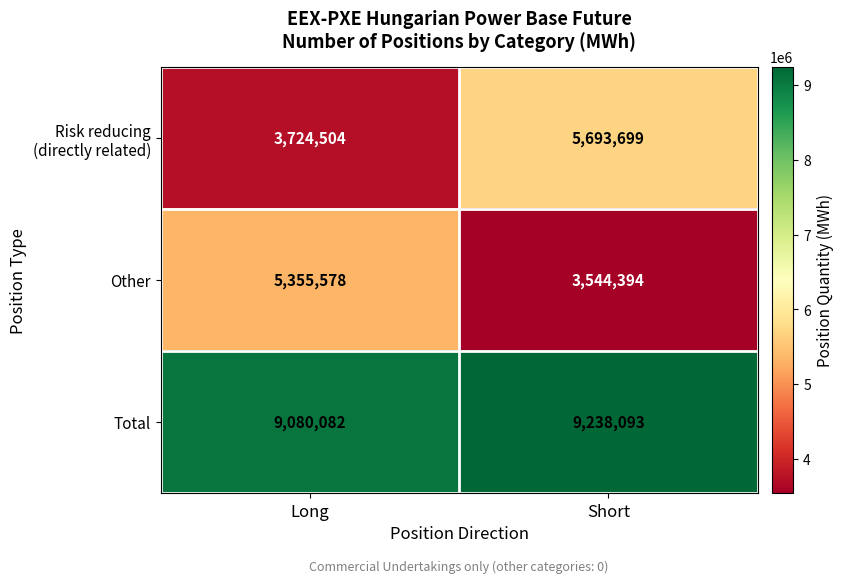

List the labels in order of Total value, smallest first.

Long, Short